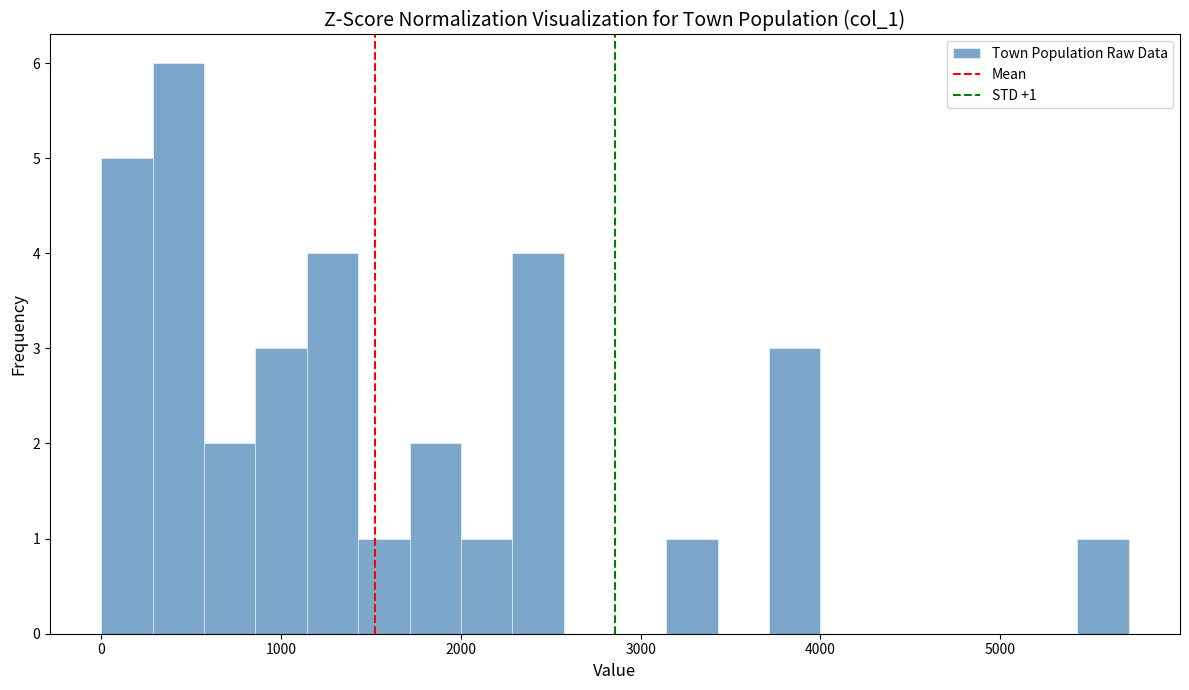

Around what value on the x-axis is the tallest bar? Give the approximate position of its centre, as read against the axis.

400